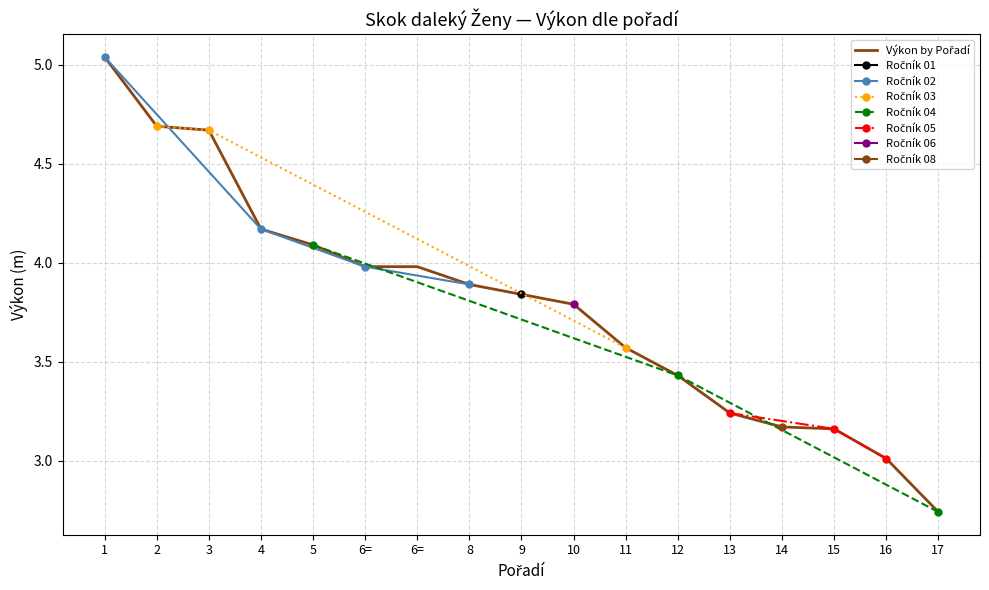

The chart shows a value of 4.7 at 3. True or false?

True